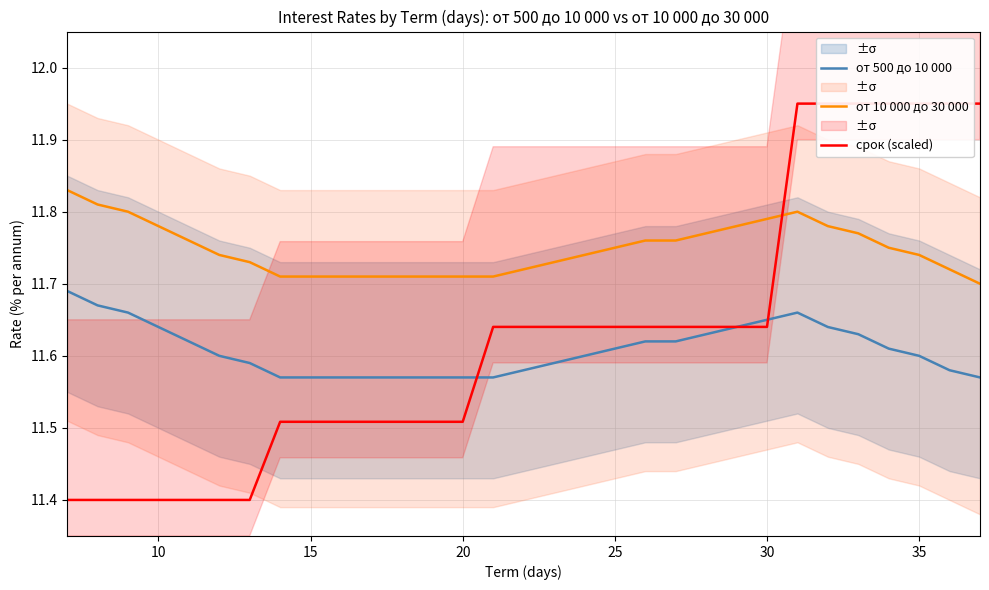

Is it true that от 10 000 до 30 000 equals 7.5 at 35?

False